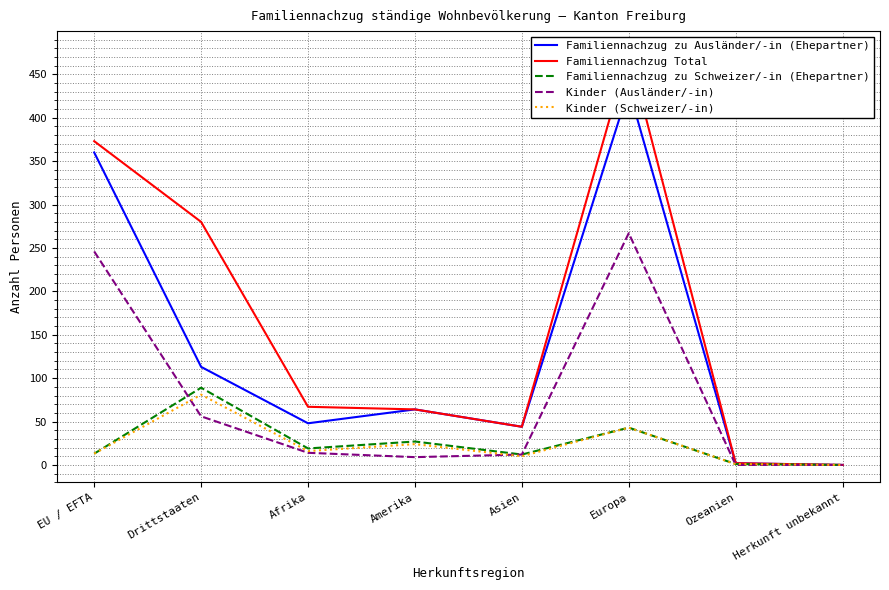

True or false: Familiennachzug zu Ausländer/-in (Ehepartner) and Kinder (Schweizer/-in) intersect in this chart.

False